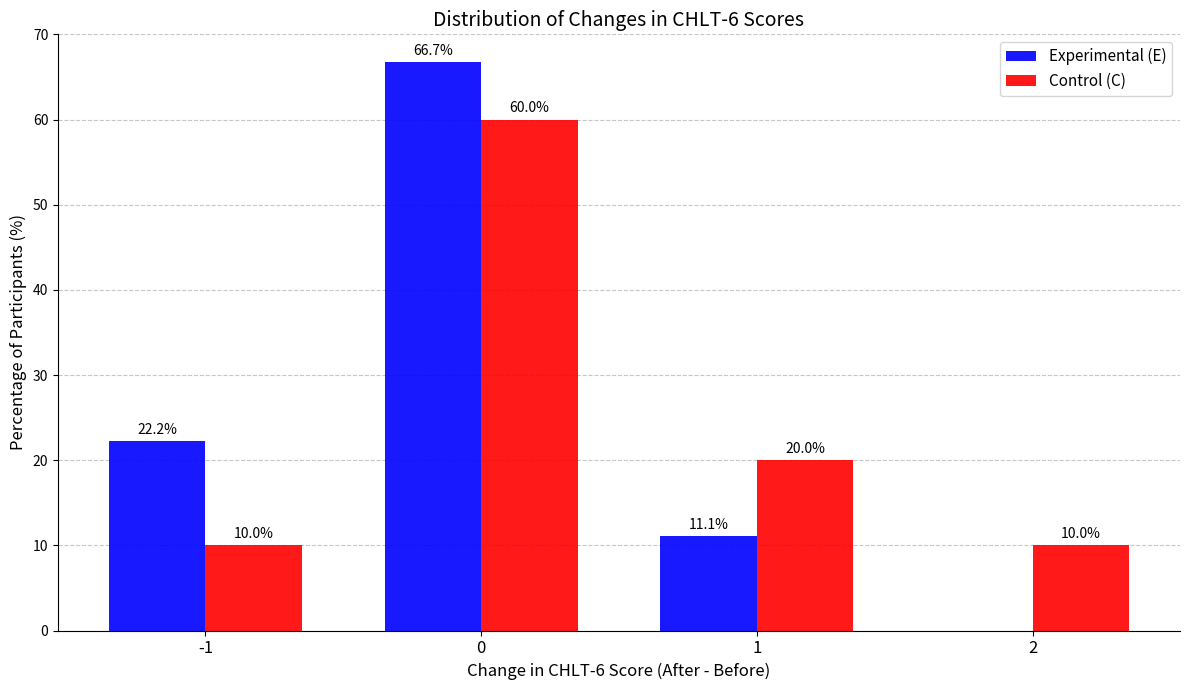

What is the maximum value for Control (C)?

60.0